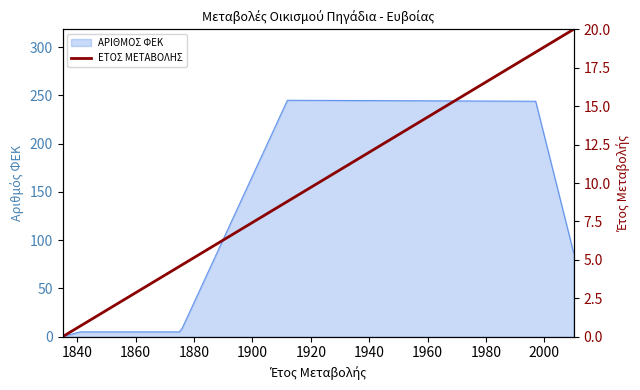

What is the value of the 3rd point from the left?

4.6